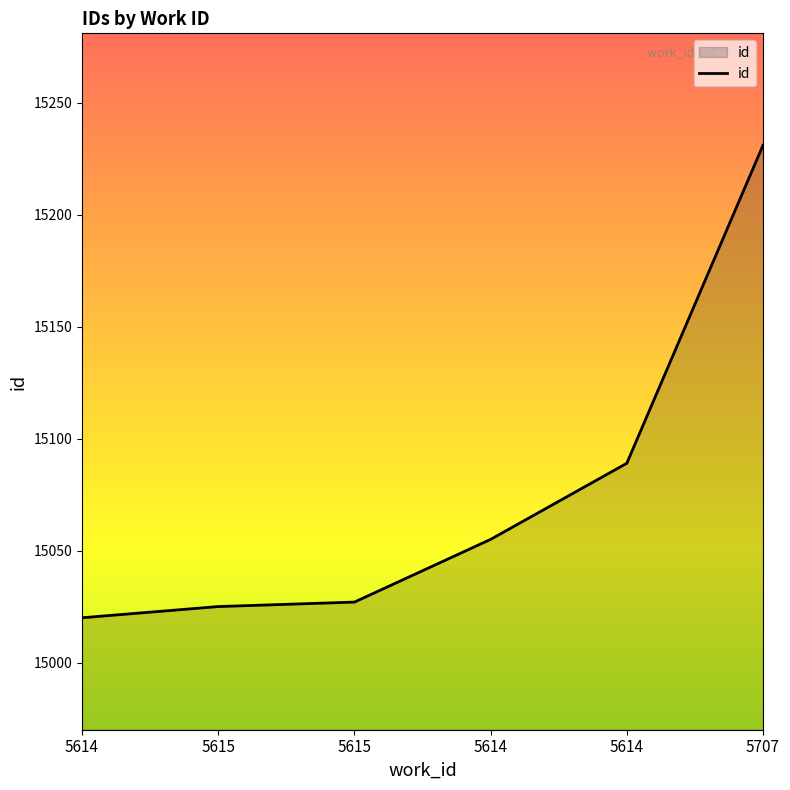

What is the difference between the second highest and minimum values?

69